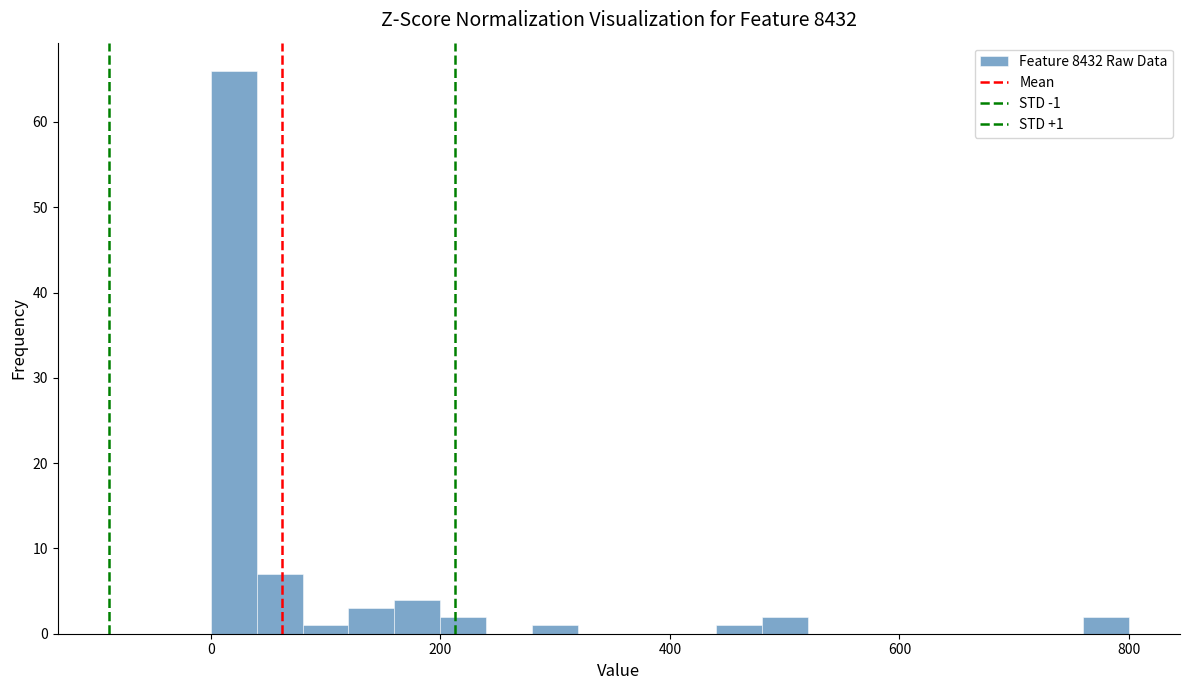

Around what value on the x-axis is the tallest bar? Give the approximate position of its centre, as read against the axis.

20